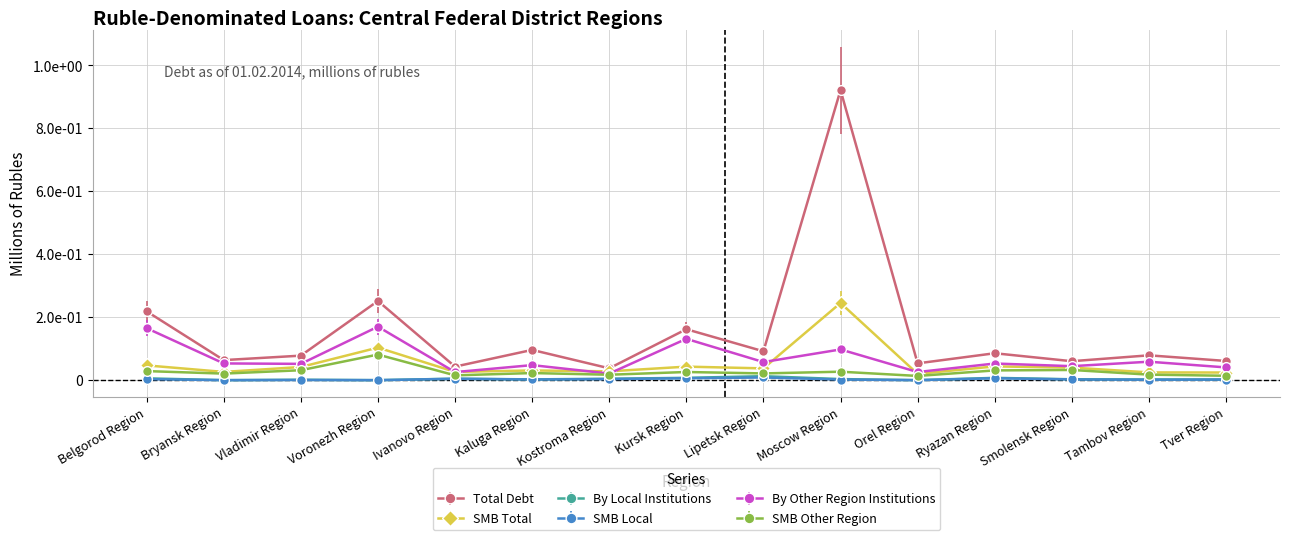

At Ryazan Region, list the series in order from largest to smallest.

Total Debt, By Other Region Institutions, SMB Total, SMB Other Region, By Local Institutions, SMB Local